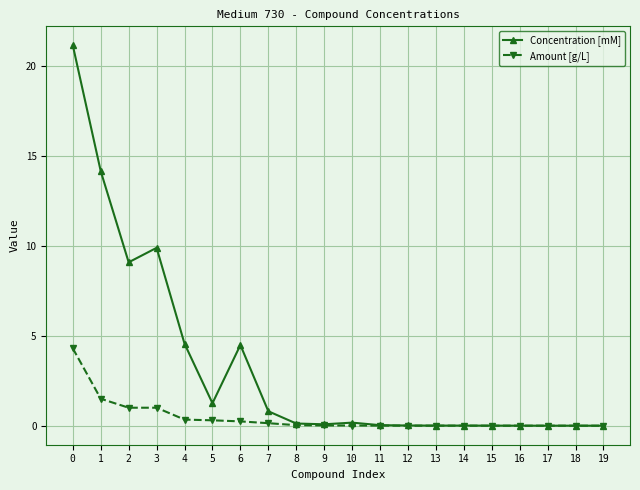

How many categories are shown in the chart?

20